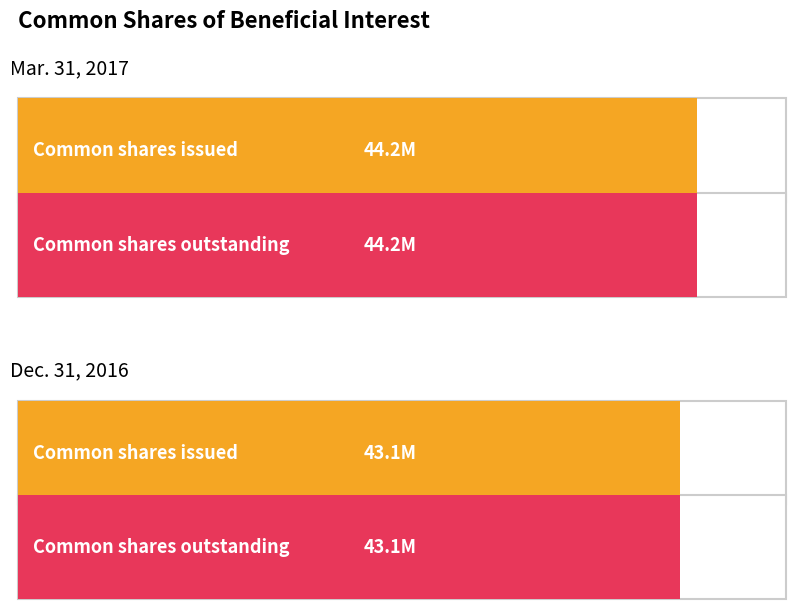

What position from the right is Common shares outstanding?

1